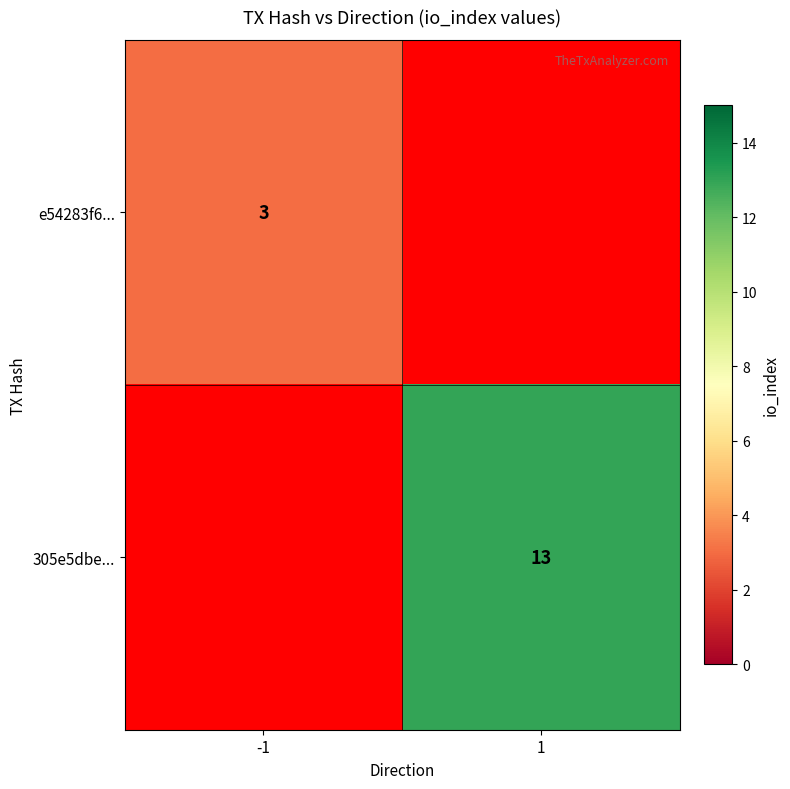

True or false: 305e5dbe... has a value of 6 at 1.

False